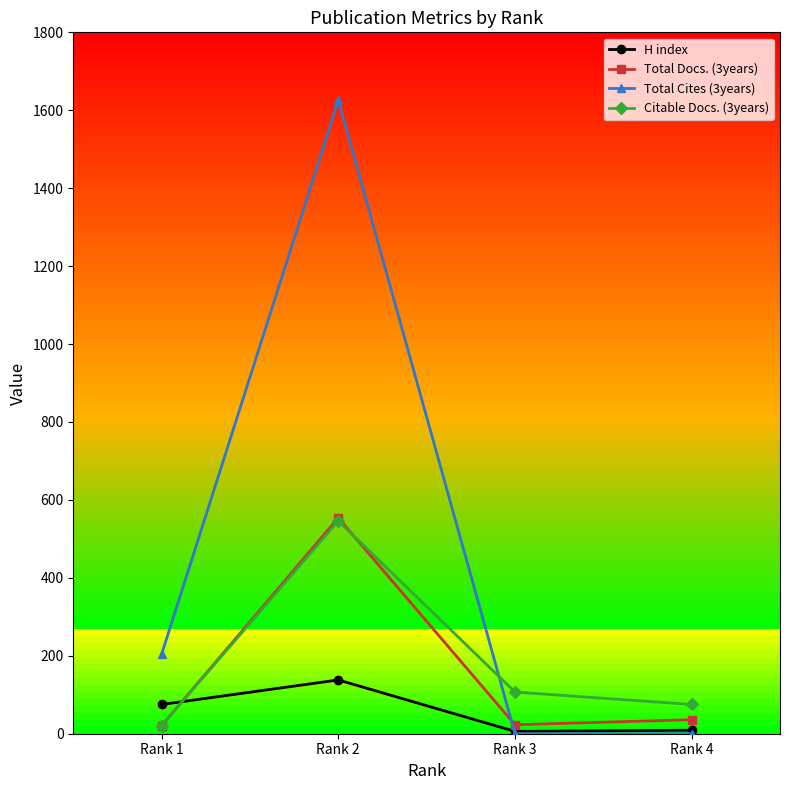

How many interior local peaks does the Total Cites (3years) series have?

1